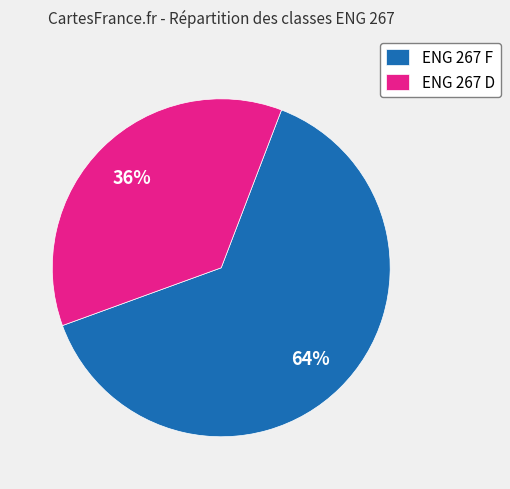

How many slices are in this pie chart?

2